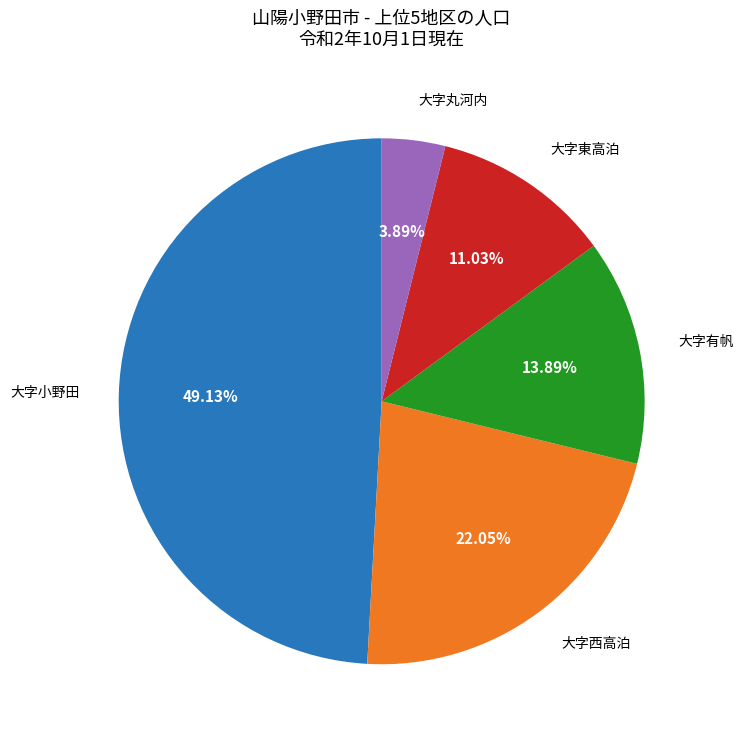

Is there any slice that represents more than half of the pie?

No